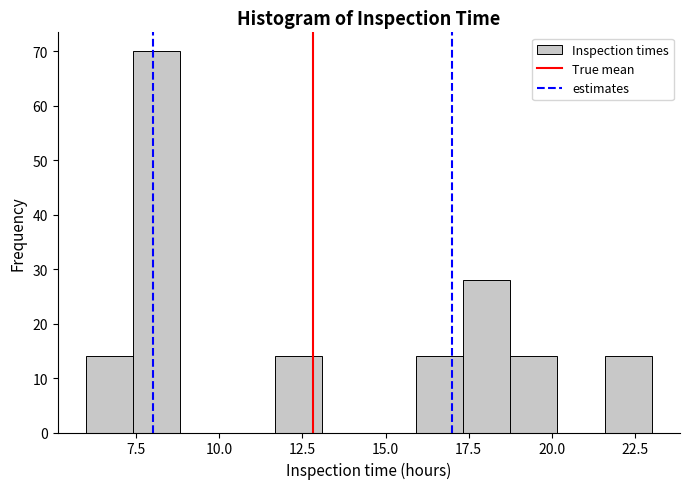

Read against the x-axis, roughly where is the centre of the tallest bar?

8.0